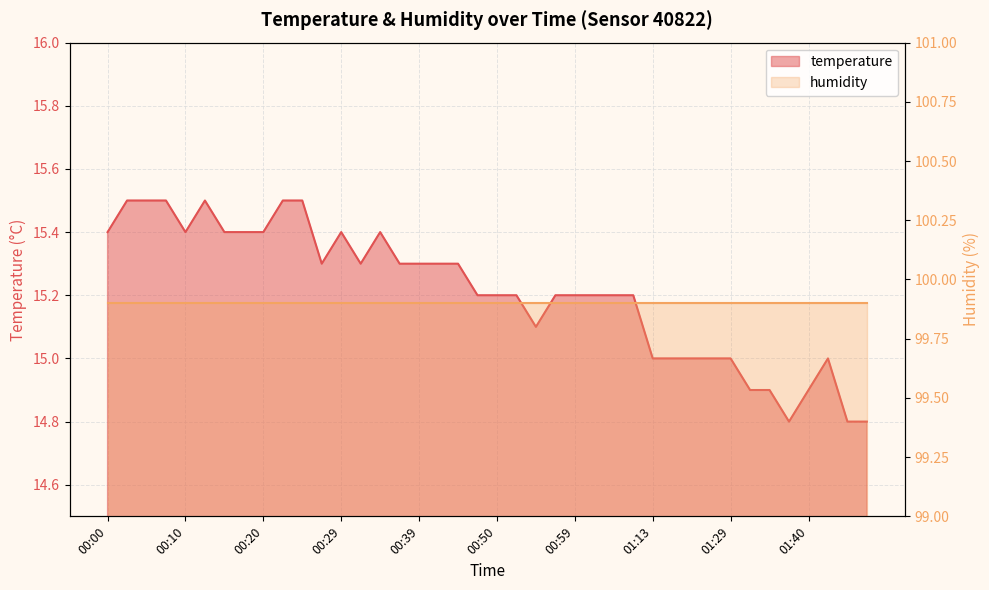

Is it true that the value at 00:32 is 15.3?

True